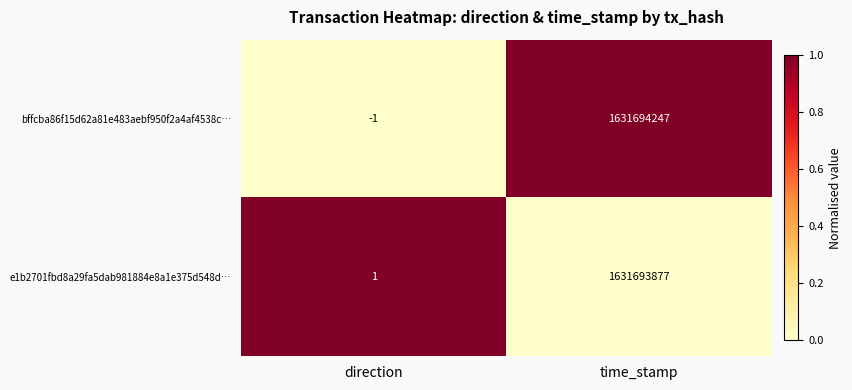

Which series has the largest range (max minus min)?

bffcba86f15d62a81e483aebf950f2a4af4538c…